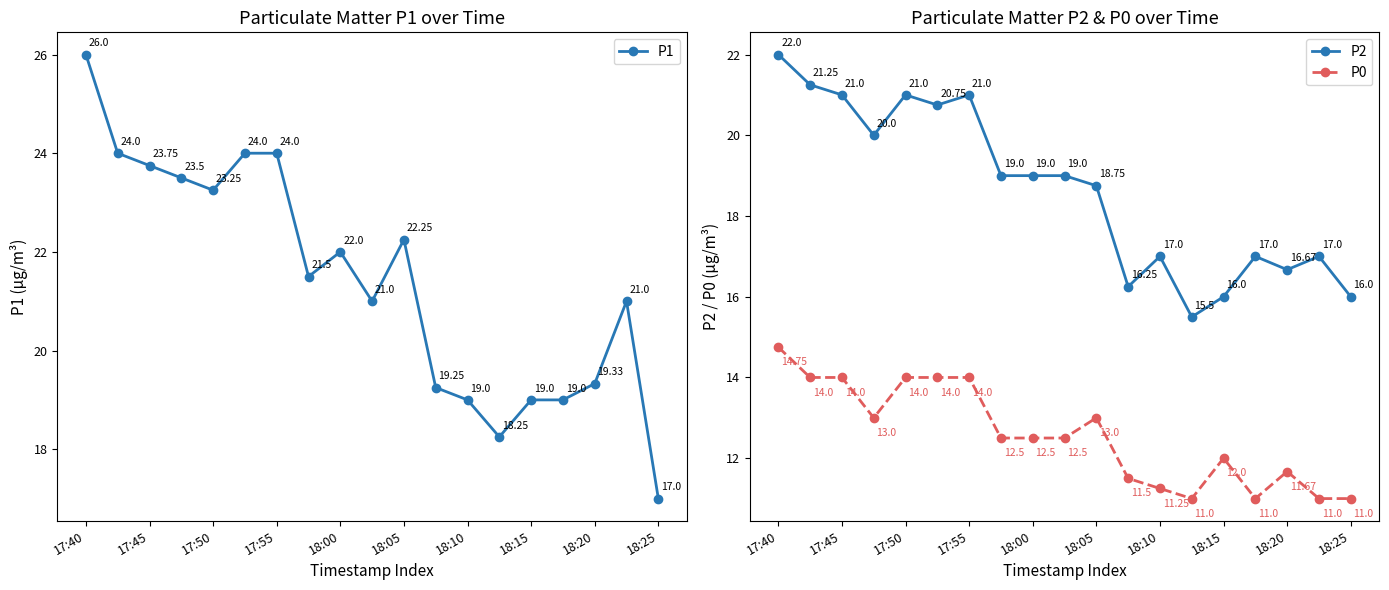

What are all the series names shown in the legend?

P1, P2, P0